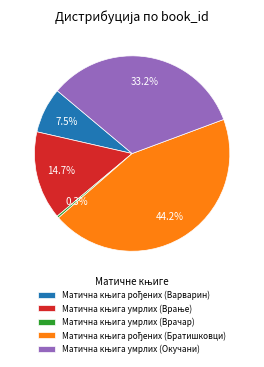

Is there any slice that represents more than half of the pie?

No